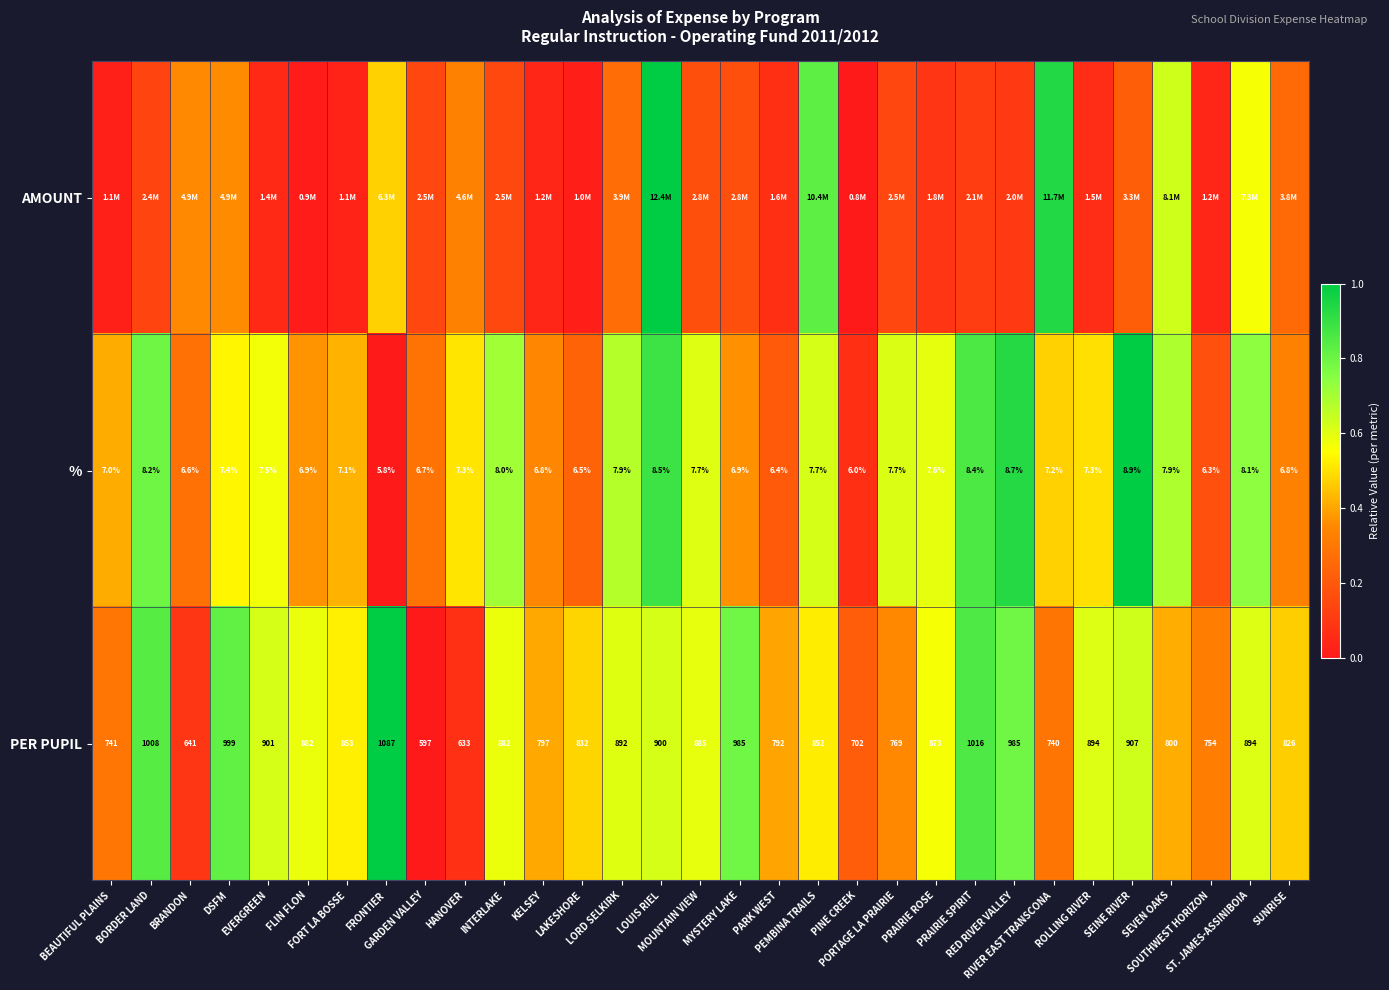

List the series in order of their peak value, lowest first.

%, PER PUPIL, AMOUNT